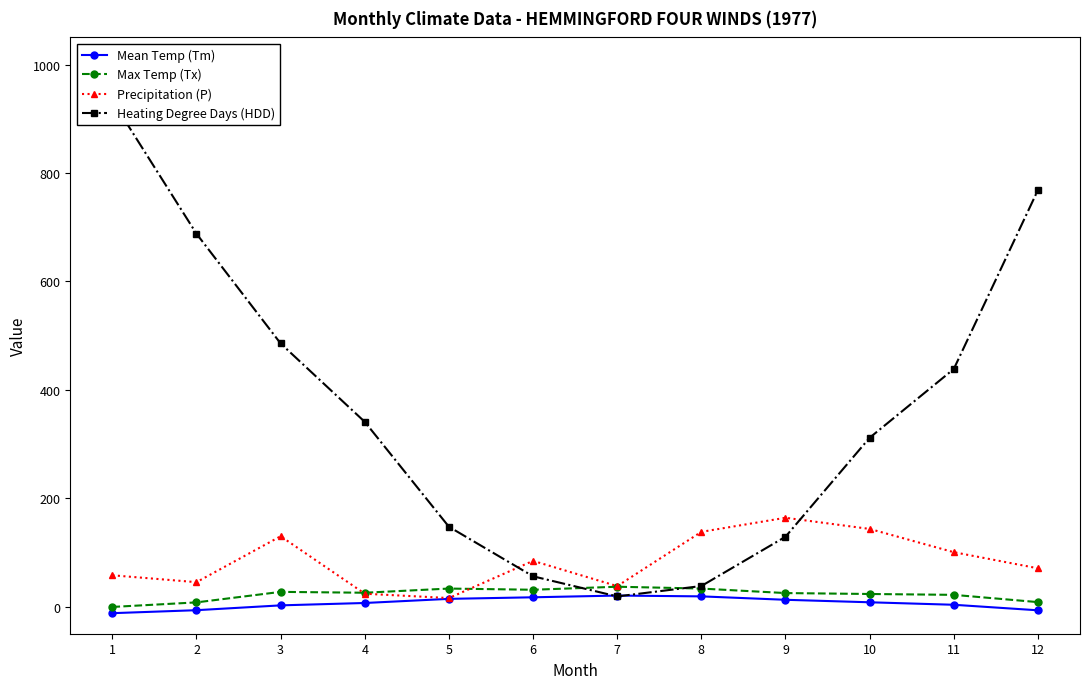

At which category does Max Temp (Tx) reach its first local valley?

4